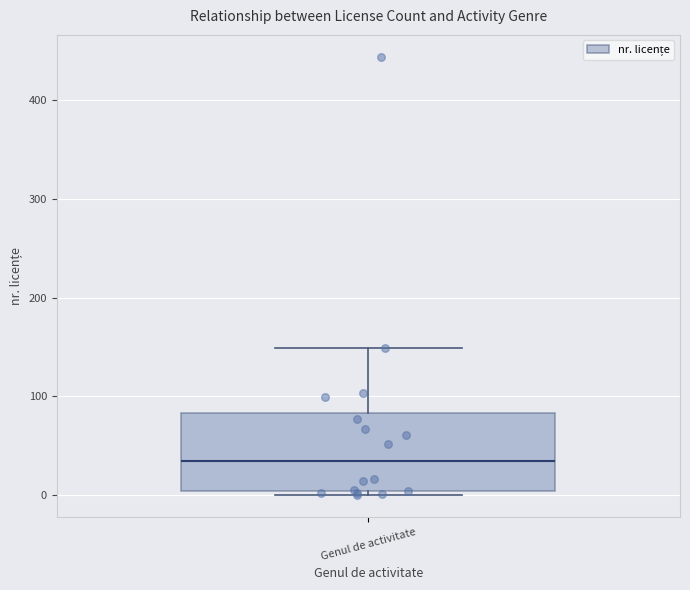

Where is the lower edge of the box for Genul de activitate on the y-axis? The values are not printed on the chart, so give them approximately, as read against the axis.

0